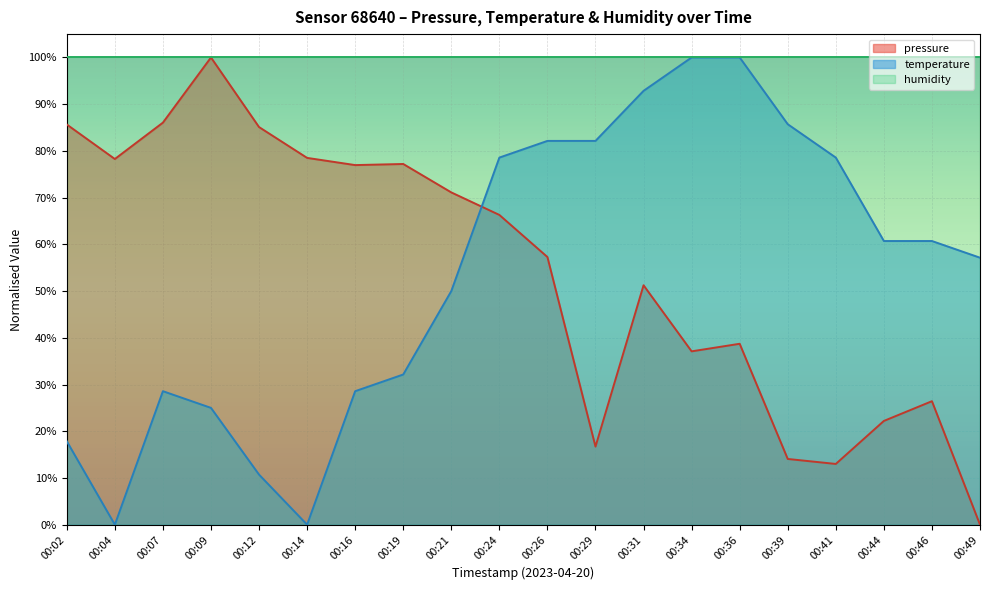

Does the chart display data point markers on the line(s)?

No